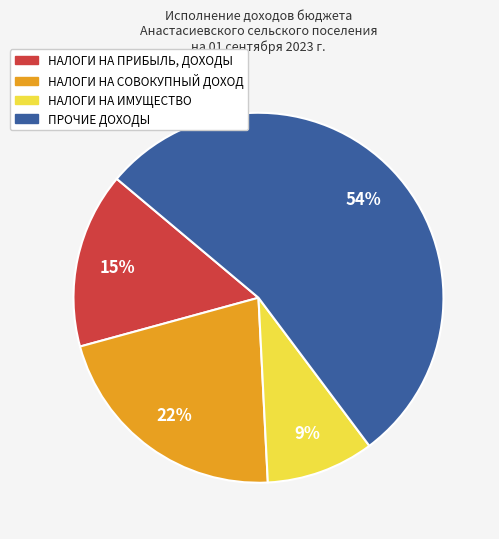

What is the majority slice?

ПРОЧИЕ ДОХОДЫ